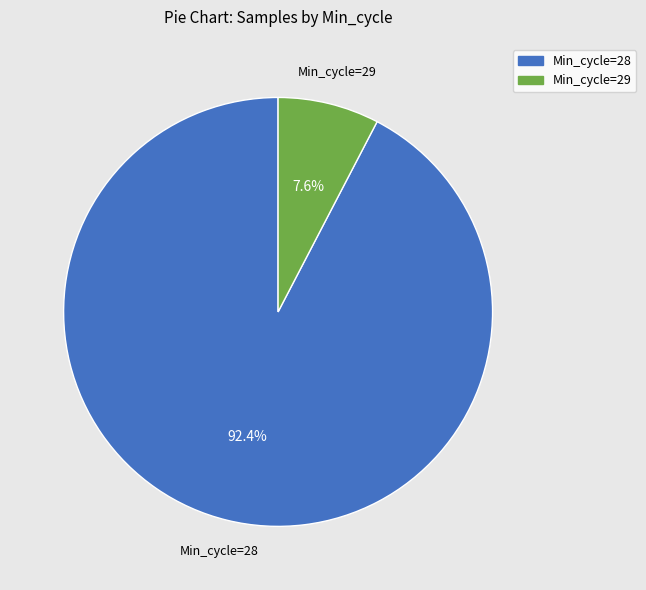

Between Min_cycle=29 and Min_cycle=28, which is larger?

Min_cycle=28